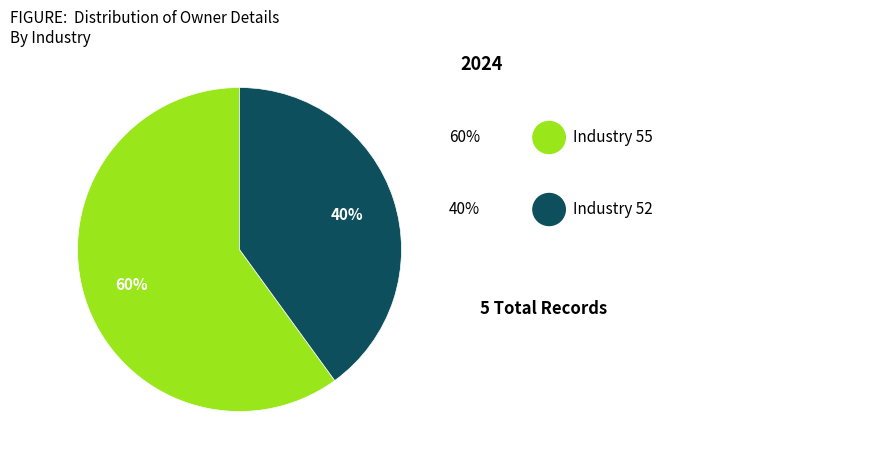

Is there any slice that represents more than half of the pie?

Yes